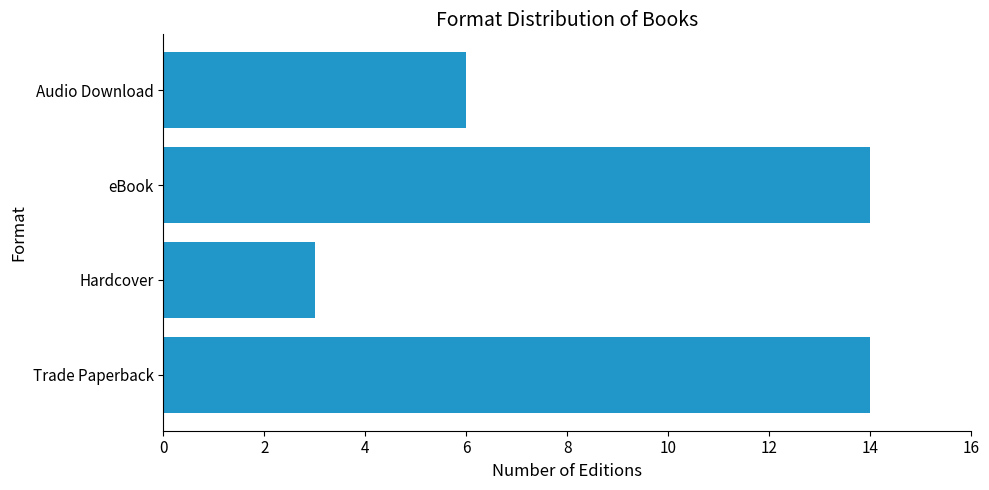

What is the sum of all values?

37